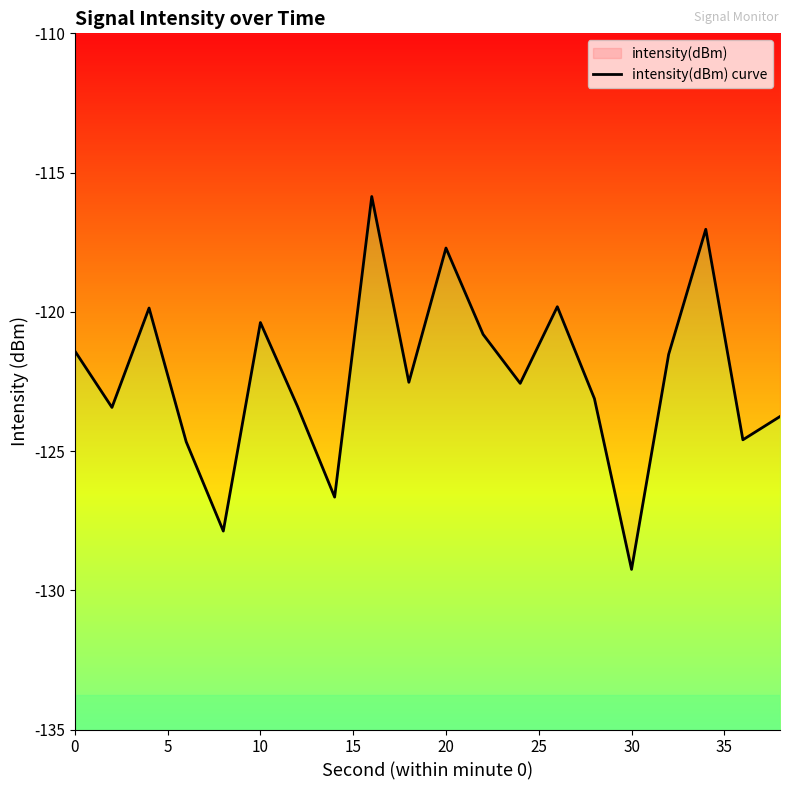

What is the value of the 9th point from the left?

-115.9